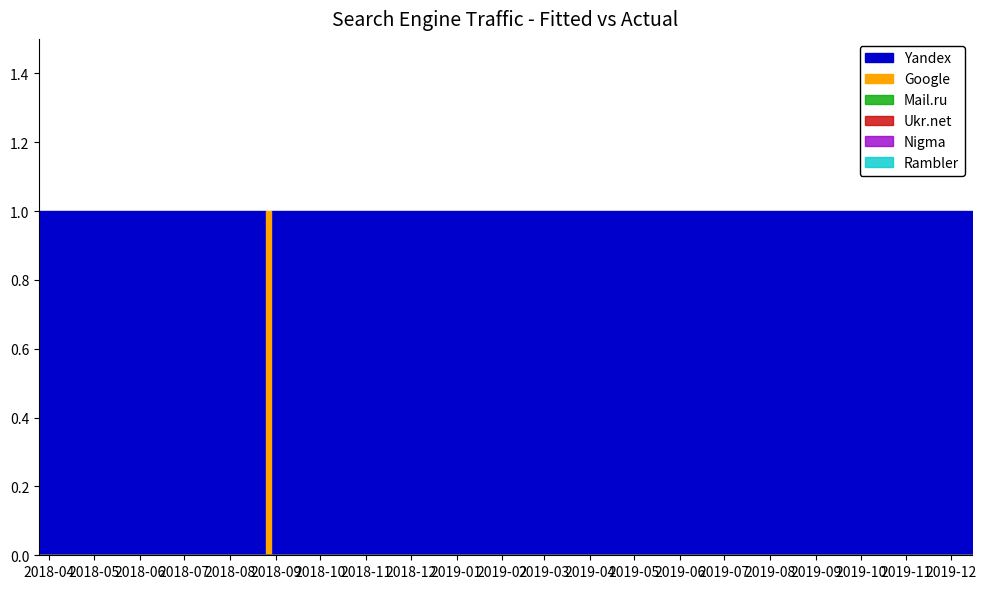

True or false: Mail.ru and Rambler intersect in this chart.

False